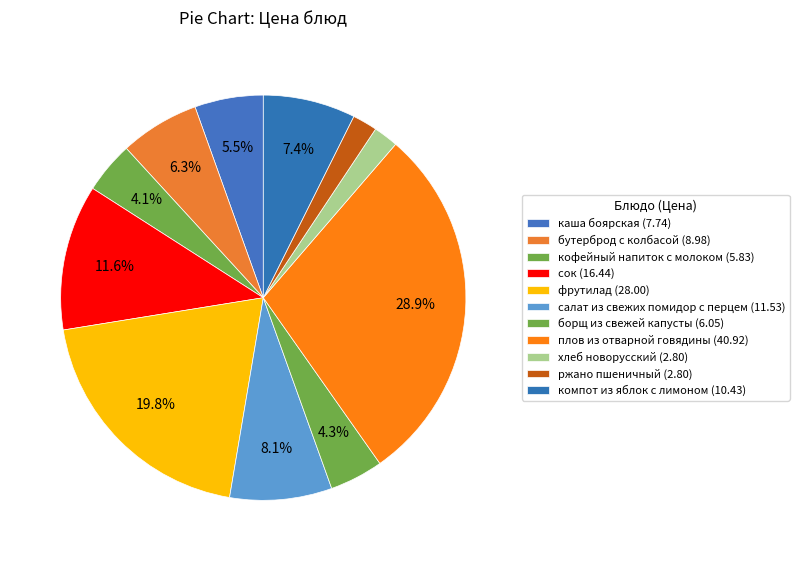

Does any single category account for the majority?

No